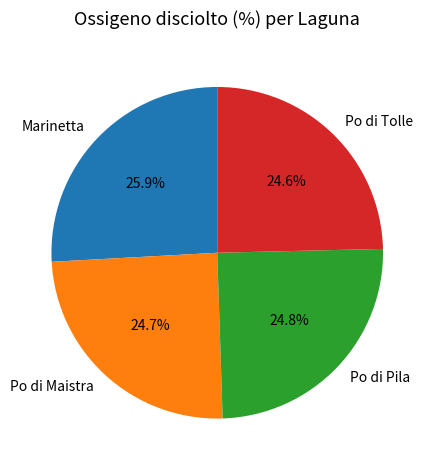

What is the largest slice in the pie chart?

Marinetta